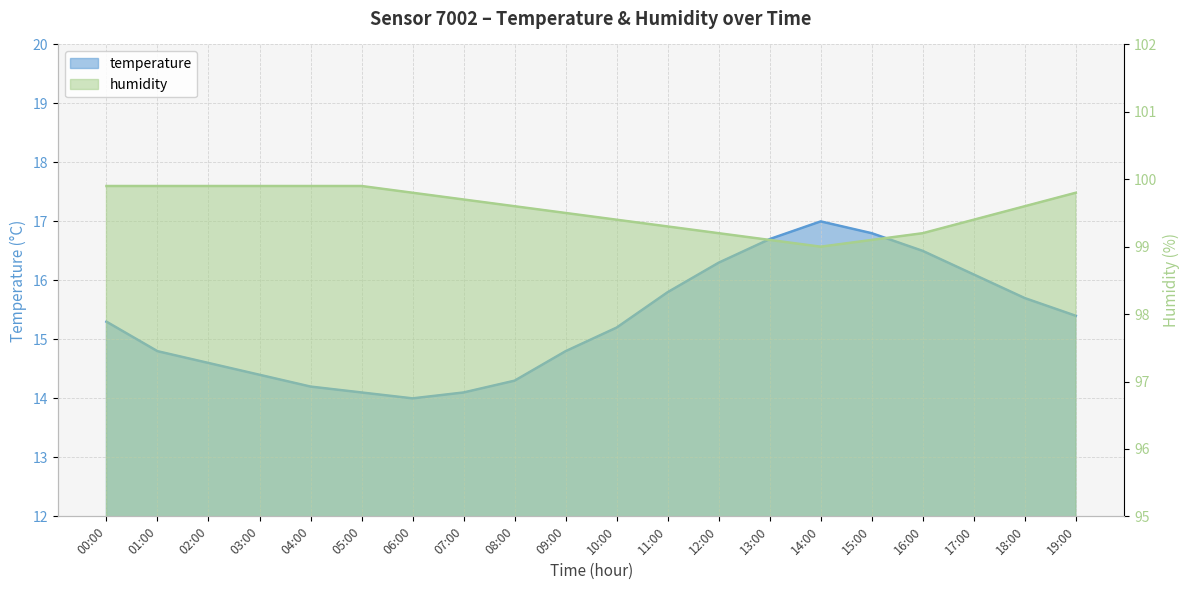

Reading left to right, list all the values displayed in this chart.

temperature: 15.3	14.8	14.6	14.4	14.2	14.1	14.0	14.1	14.3	14.8	15.2	15.8	16.3	16.7	17.0	16.8	16.5	16.1	15.7	15.4
humidity: 99.9	99.9	99.9	99.9	99.9	99.9	99.8	99.7	99.6	99.5	99.4	99.3	99.2	99.1	99.0	99.1	99.2	99.4	99.6	99.8